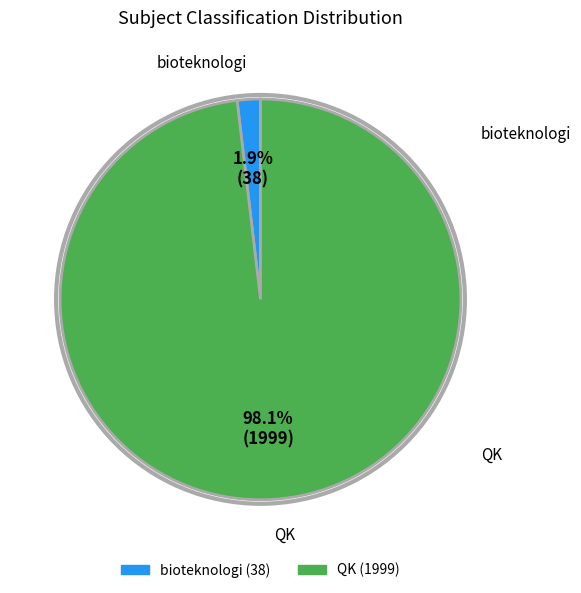

To the nearest percent, what percentage of the pie is bioteknologi?

2%